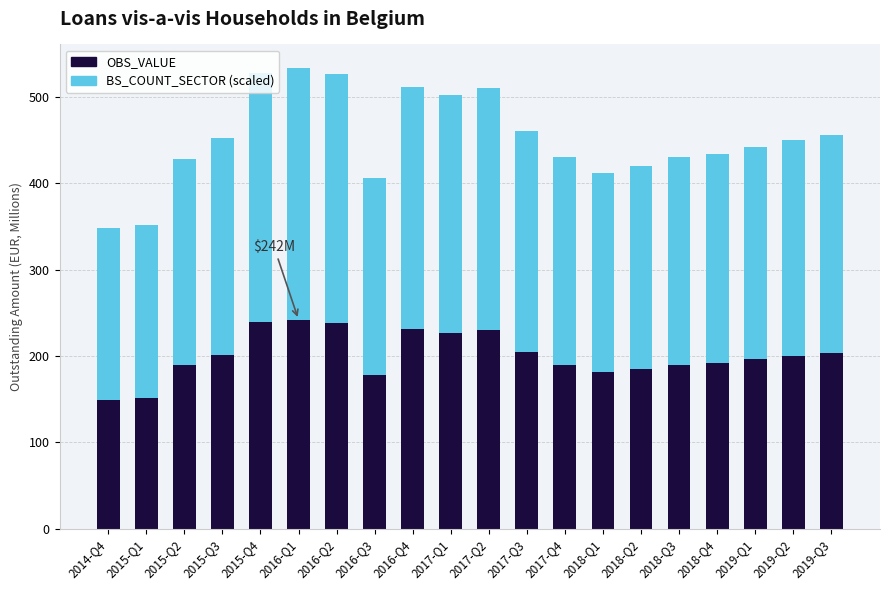

The value of OBS_VALUE at 2018-Q4 is 192. True or false?

True